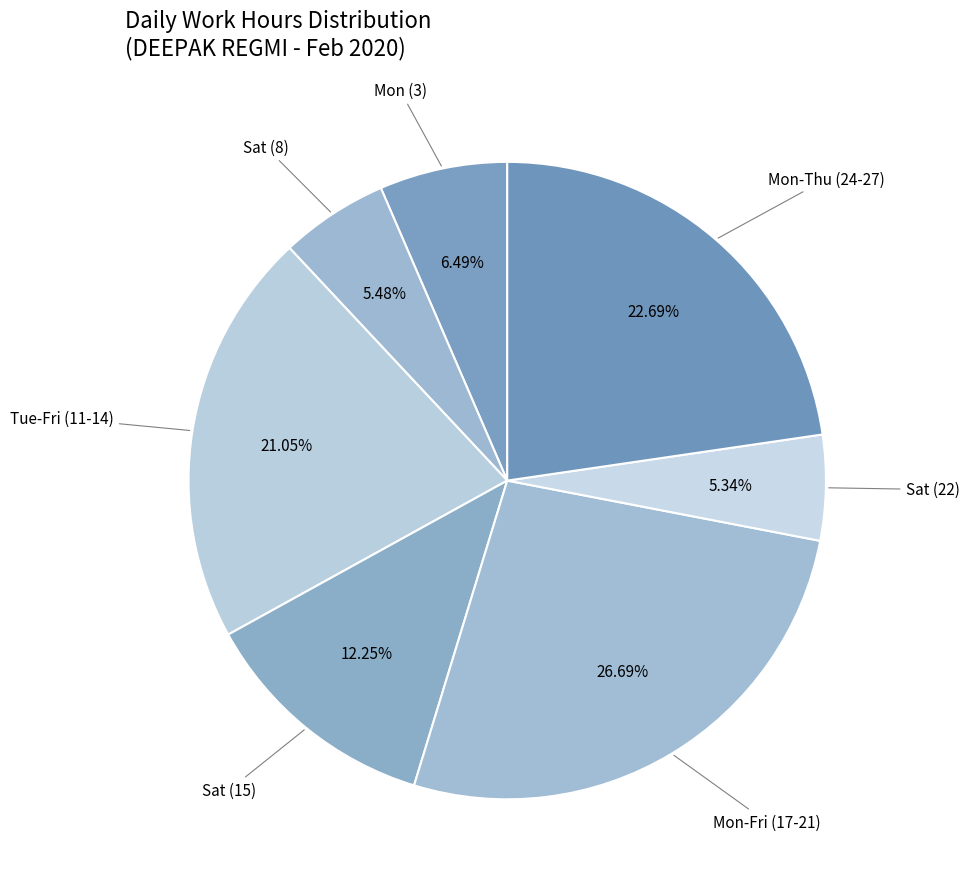

Does any single category account for the majority?

No